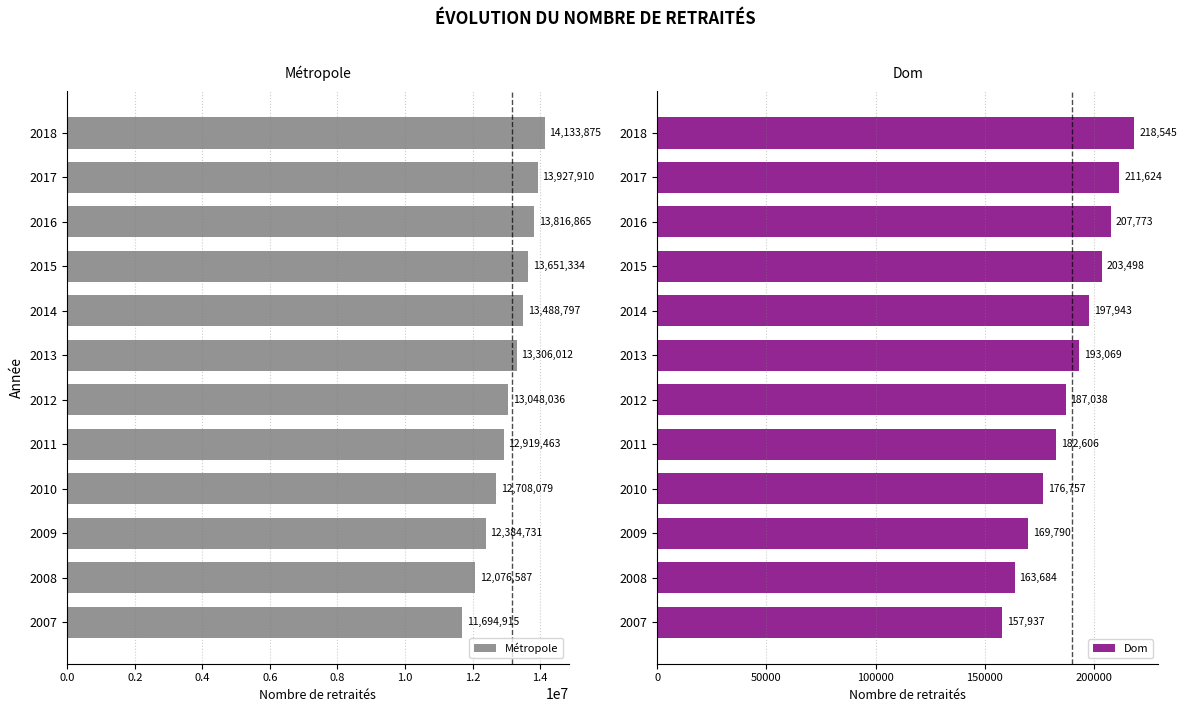

How many data points in Métropole are less than 13306012?

6